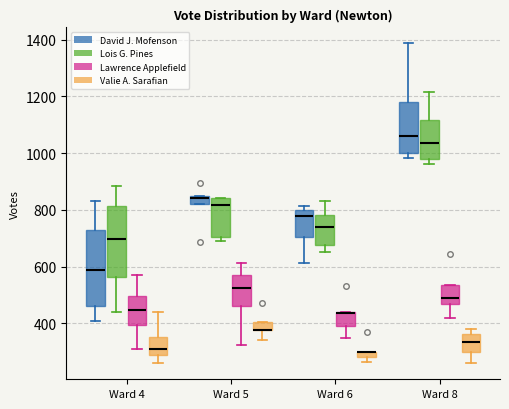

Where is the lower edge of the box for Ward 6 (David J. Mofenson) on the y-axis? The values are not printed on the chart, so give them approximately, as read against the axis.

700